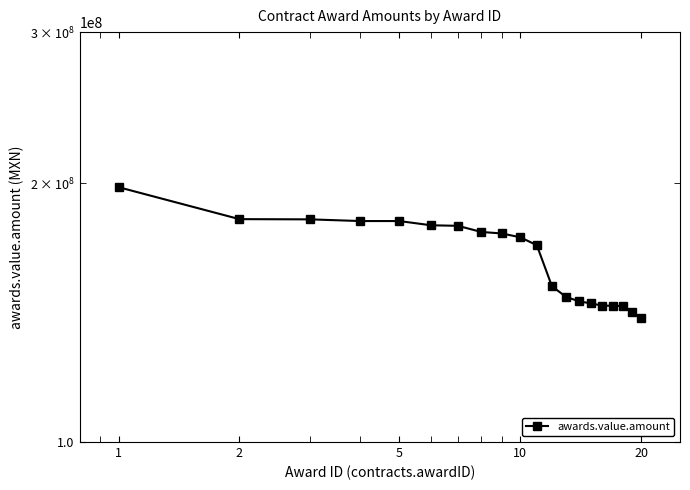

Reading left to right, list all the values displayed in this chart.

197987176.6	181729519.0	181620989.0	180800000.0	180800000.0	178767268.2	178500000.0	175598454.0	174881045.0	173122164.0	169488272.1	151786050.0	147583400.0	145824000.0	144984462.0	144150000.0	144055109.0	144000000.0	141757982.0	139522799.0